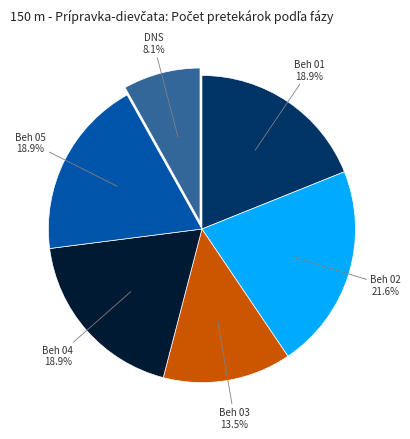

How many slices are in this pie chart?

6